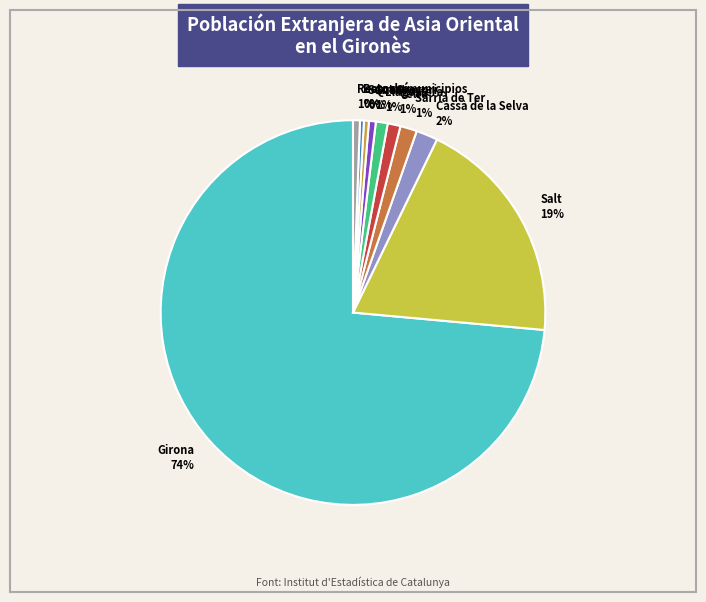

True or false: Resto de municipios accounts for 11% of the total.

False